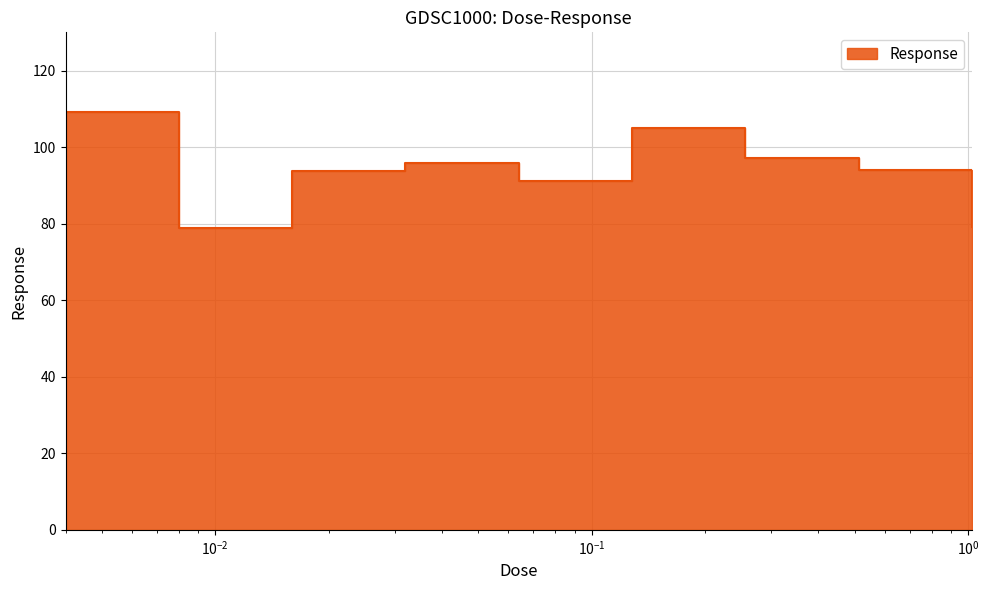

At which category does the chart reach its minimum across all series?

0.008